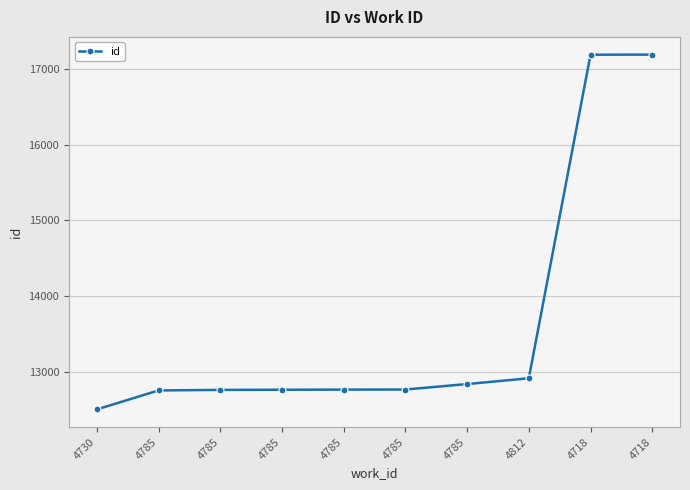

Does the chart display data point markers on the line(s)?

Yes